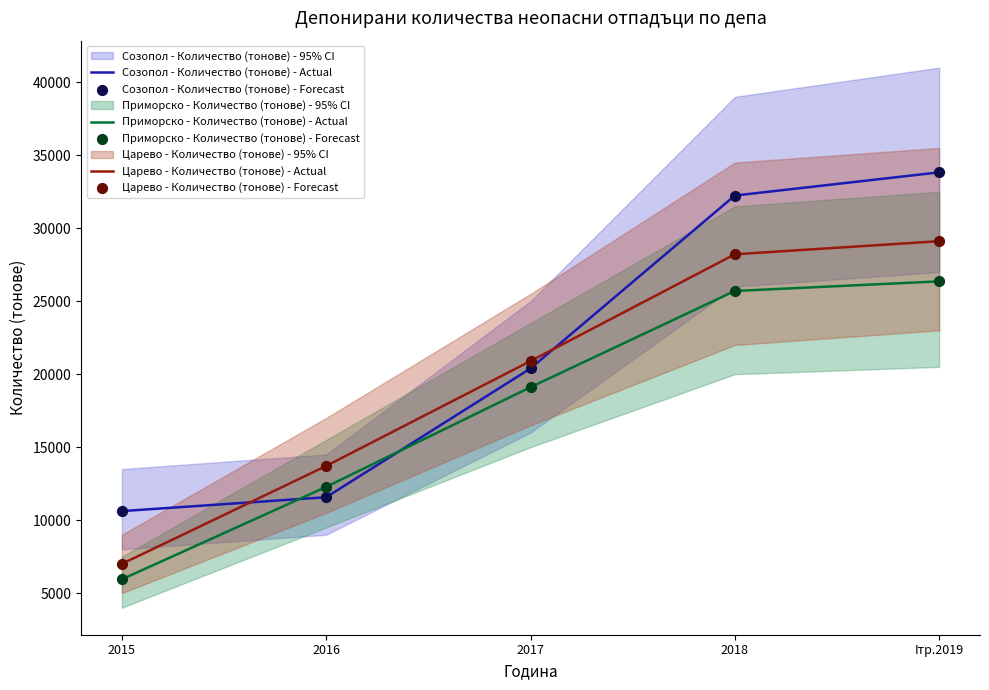

Which series contains the highest Y value?

Созопол - Количество (тонове) - Actual